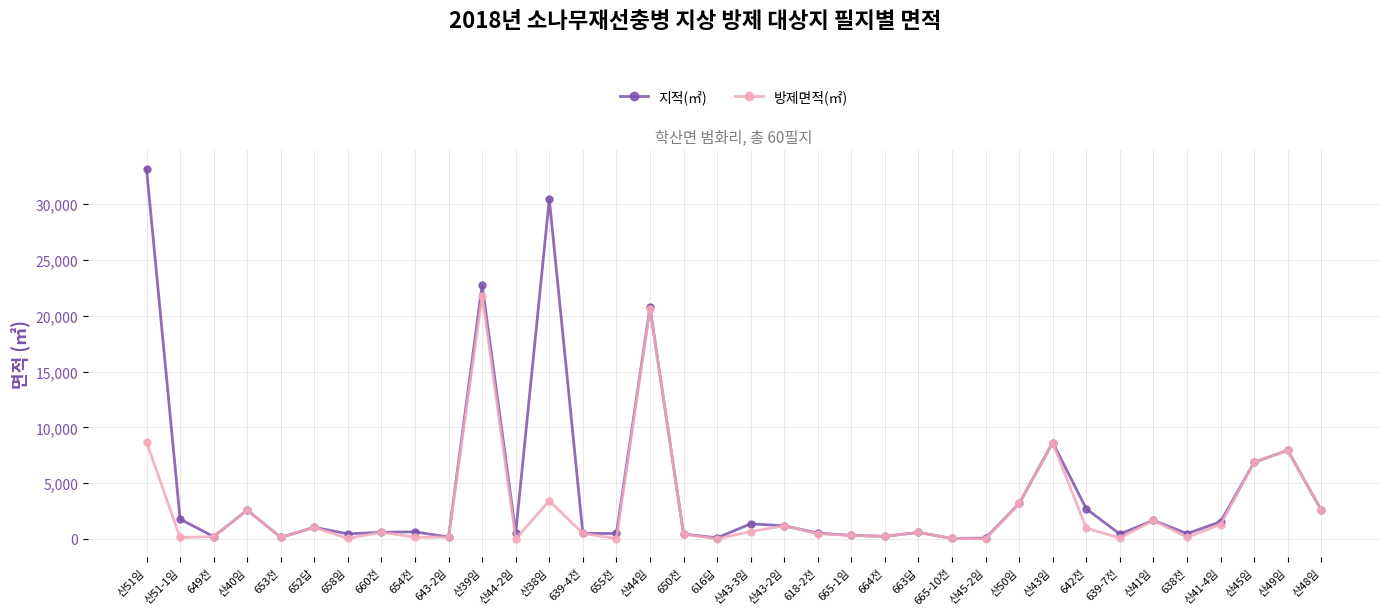

Which label corresponds to the largest value in the chart?

산51임